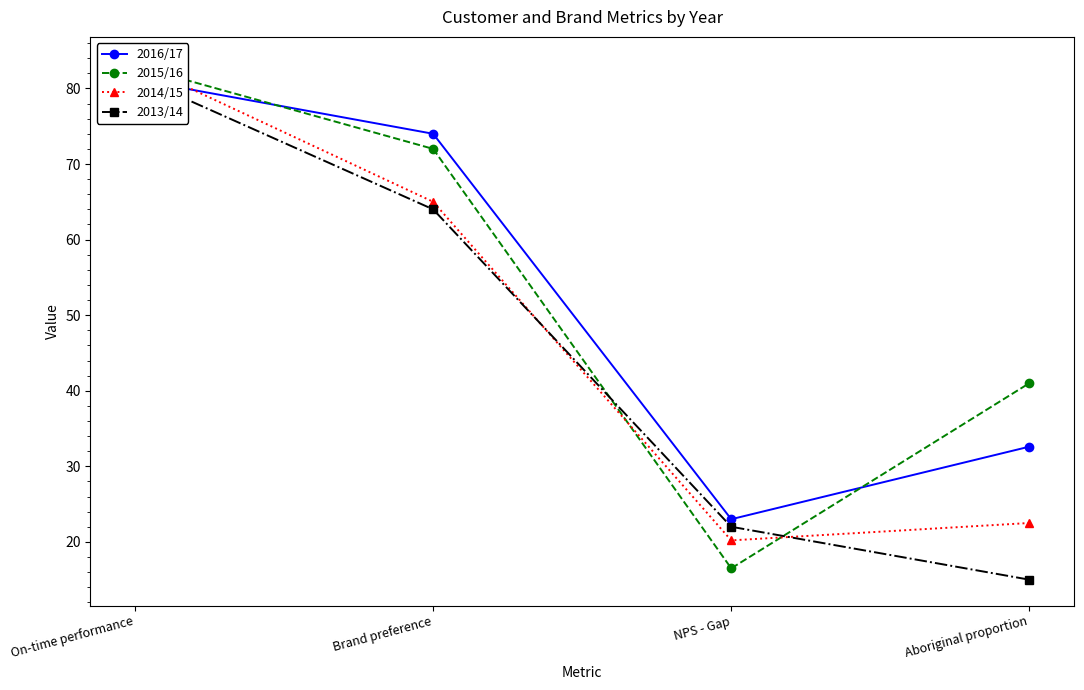

Does the chart display data point markers on the line(s)?

Yes